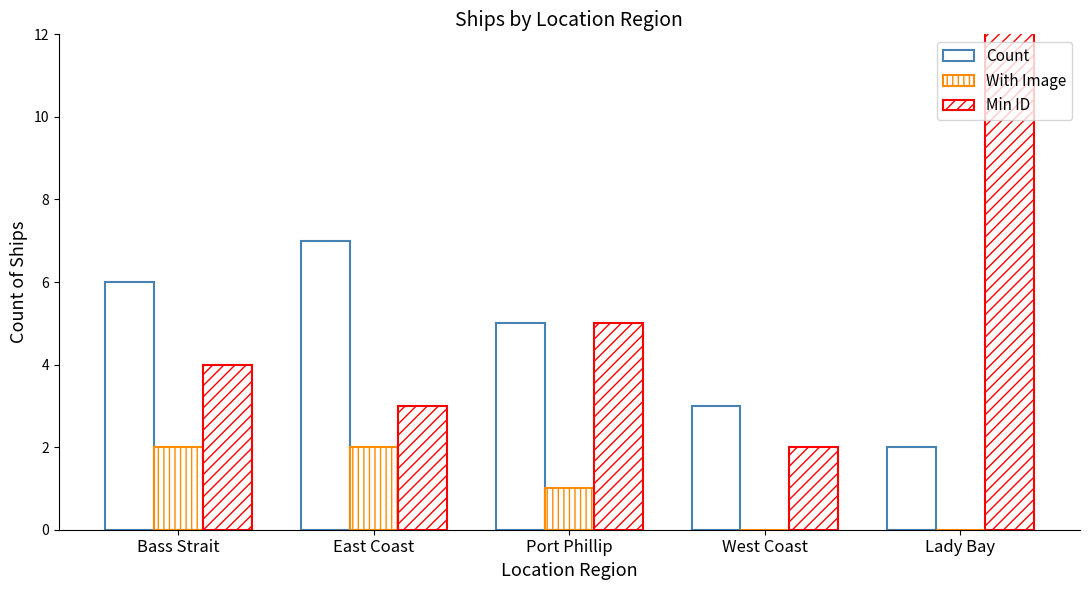

Where is Min ID nearest to the value 10?

Port Phillip